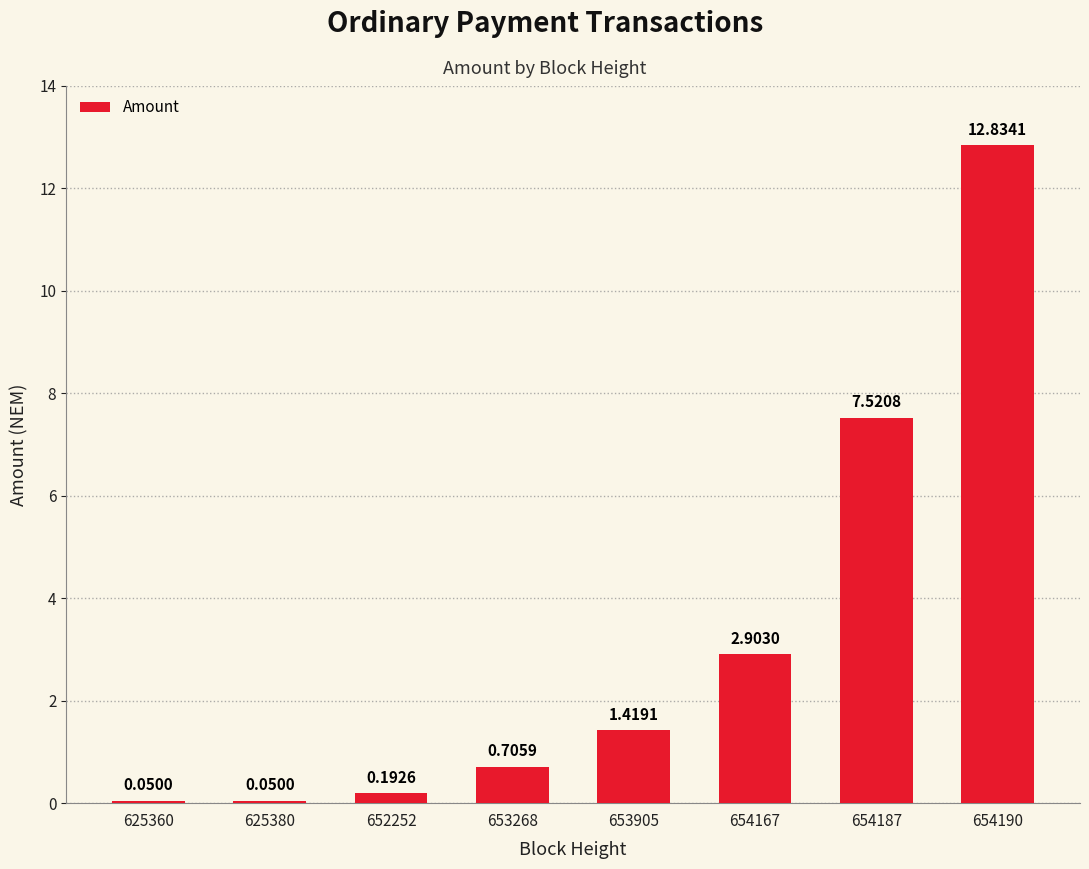

What is the difference between the second highest and minimum values?

7.5